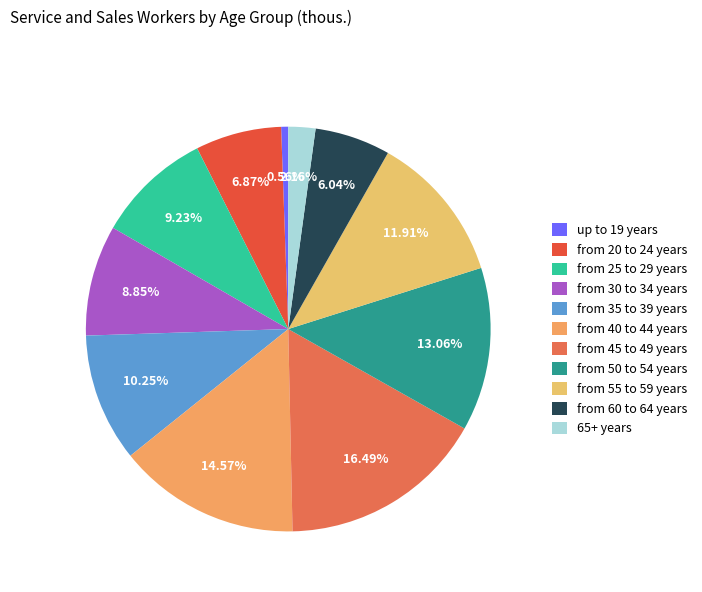

What percentage is the from 55 to 59 years slice, to the nearest percent?

12%